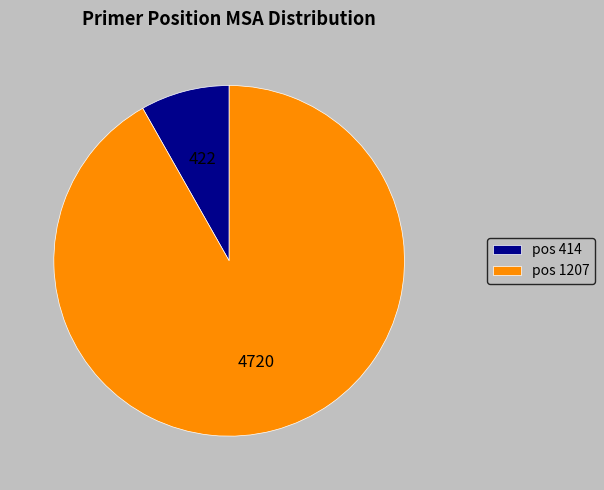

Which slice is the largest?

pos 1207